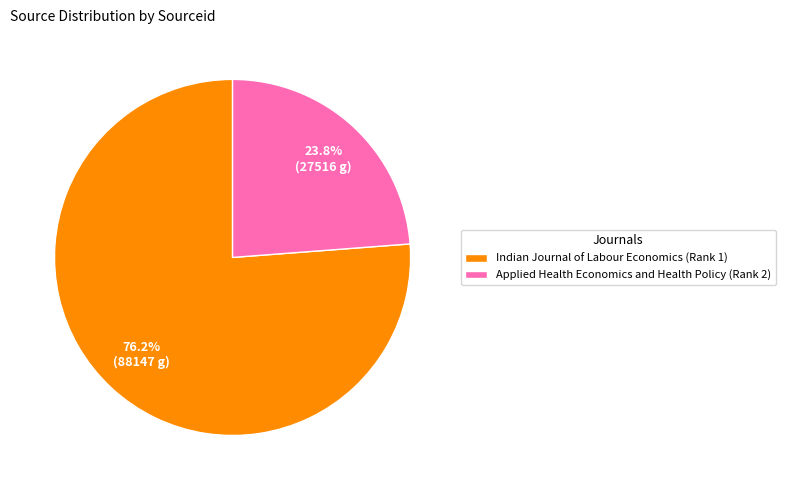

What is the largest slice in the pie chart?

Indian Journal of Labour Economics (Rank 1)